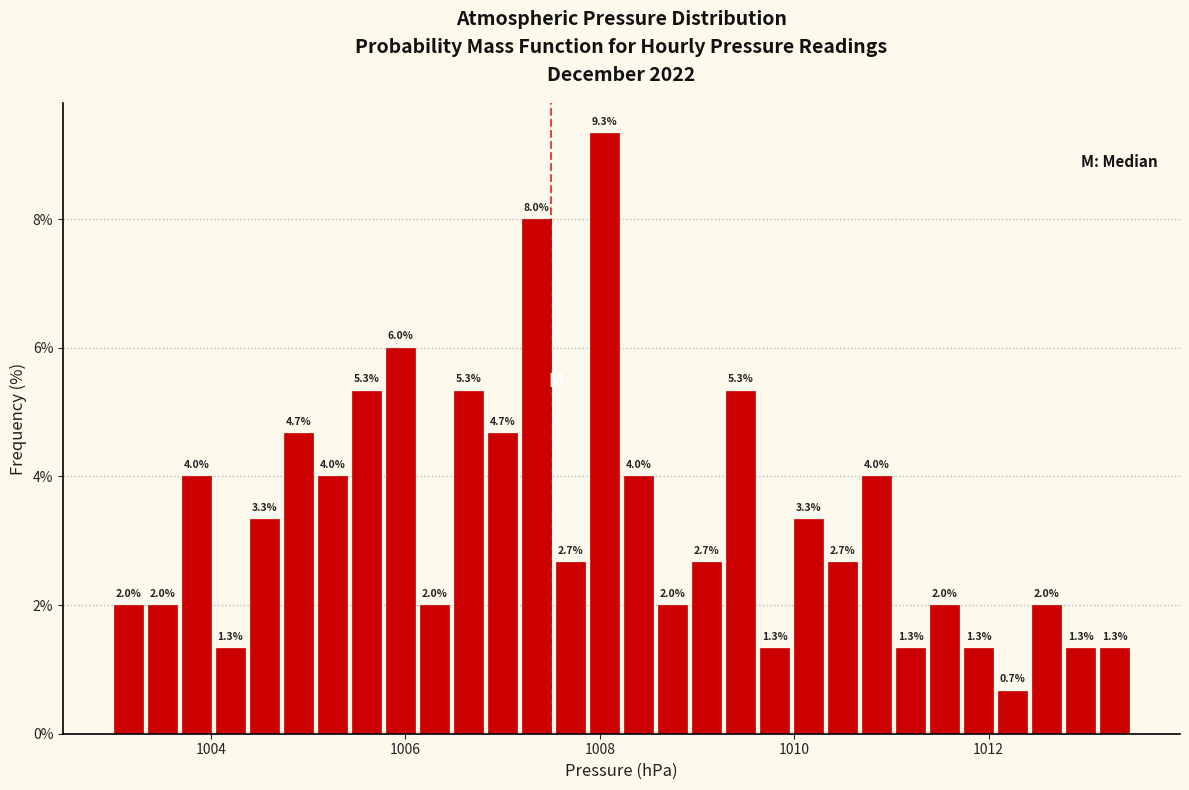

Read against the x-axis, roughly where is the centre of the tallest bar?

1008.0